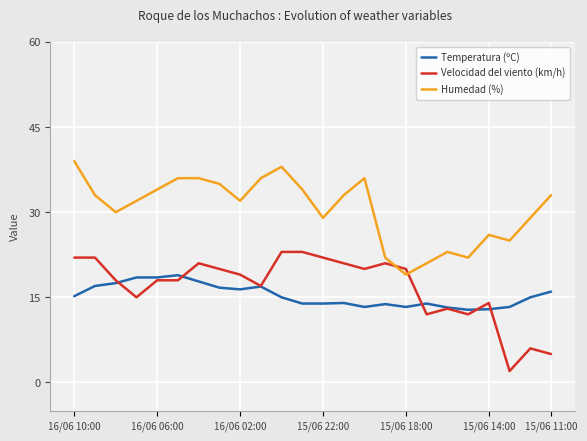

List the series in order of their peak value, highest first.

Humedad (%), Velocidad del viento (km/h), Temperatura (ºC)